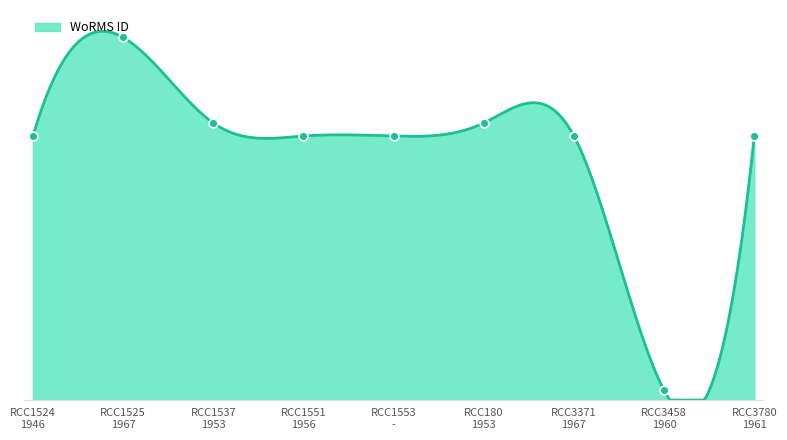

What is the change in value from RCC1524
1946 to RCC1551
1956?

-14